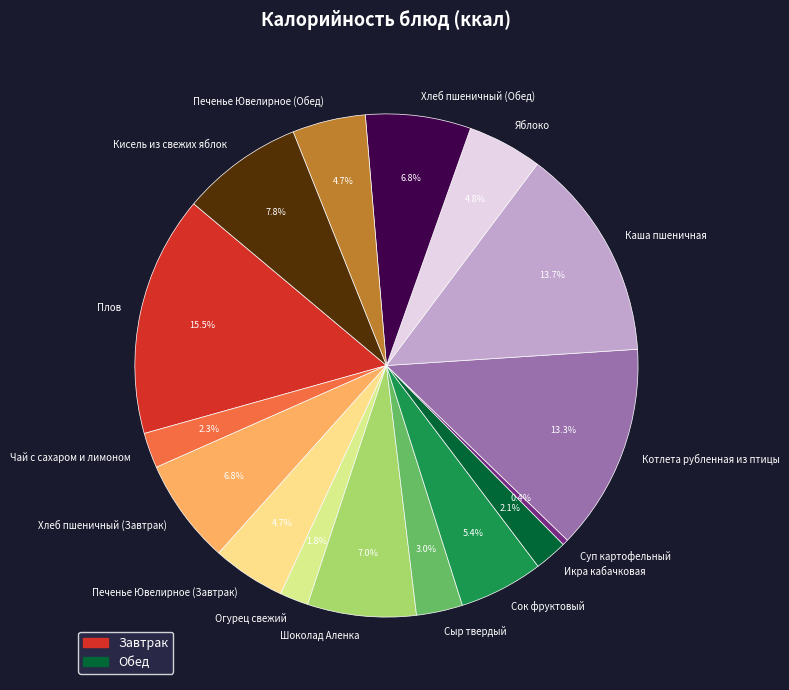

Does Печенье Ювелирное (Обед) represent more than half of the total?

No